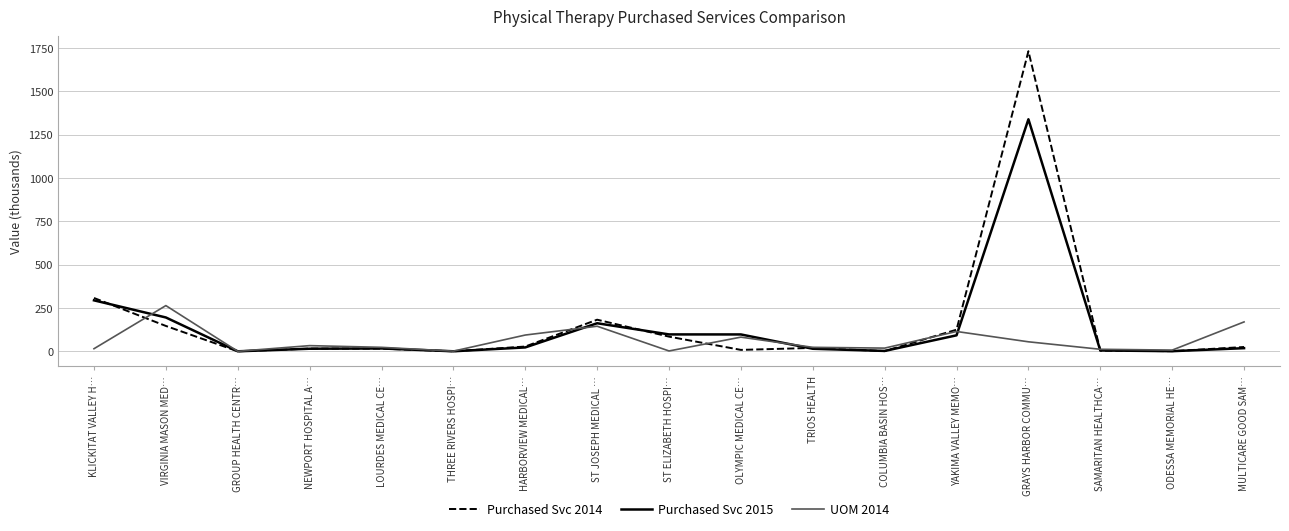

Between VIRGINIA MASON MED… and SAMARITAN HEALTHCA…, which series saw the biggest shift?

UOM 2014